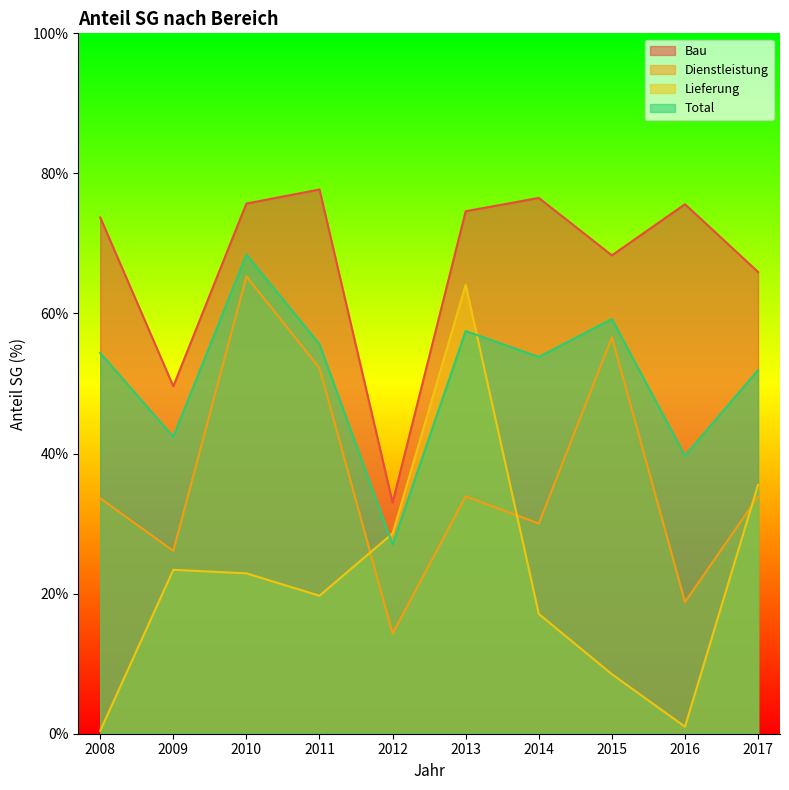

Rank the series at 2017 from highest to lowest value.

Bau, Total, Lieferung, Dienstleistung